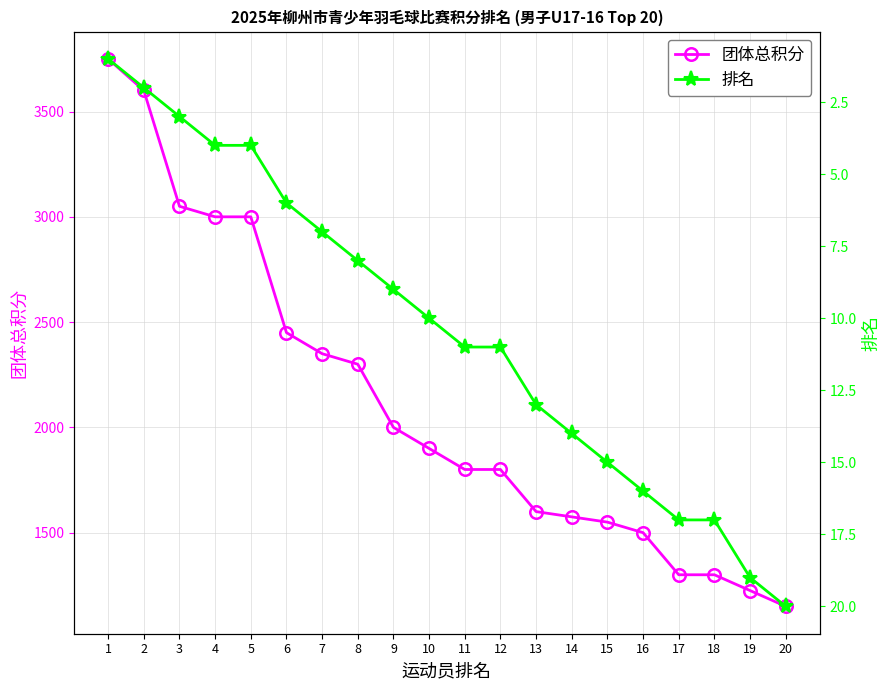

At how many categories does at least one series exceed 822?

20